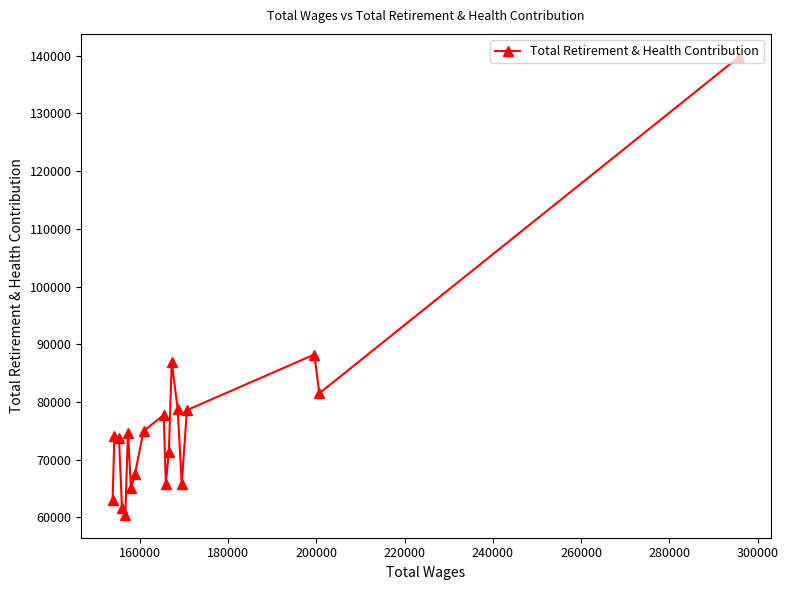

What is the average value?

76273